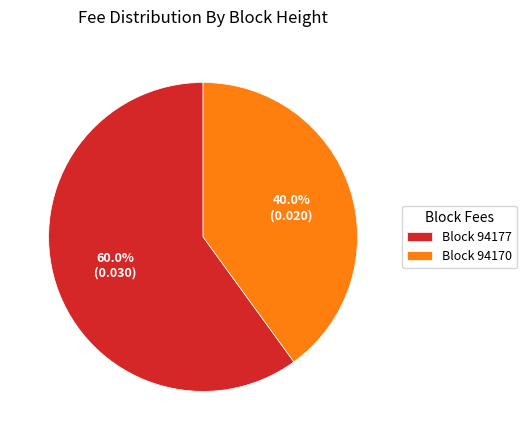

Approximately how many times larger is the value at Block 94177 compared to Block 94170?

1.5